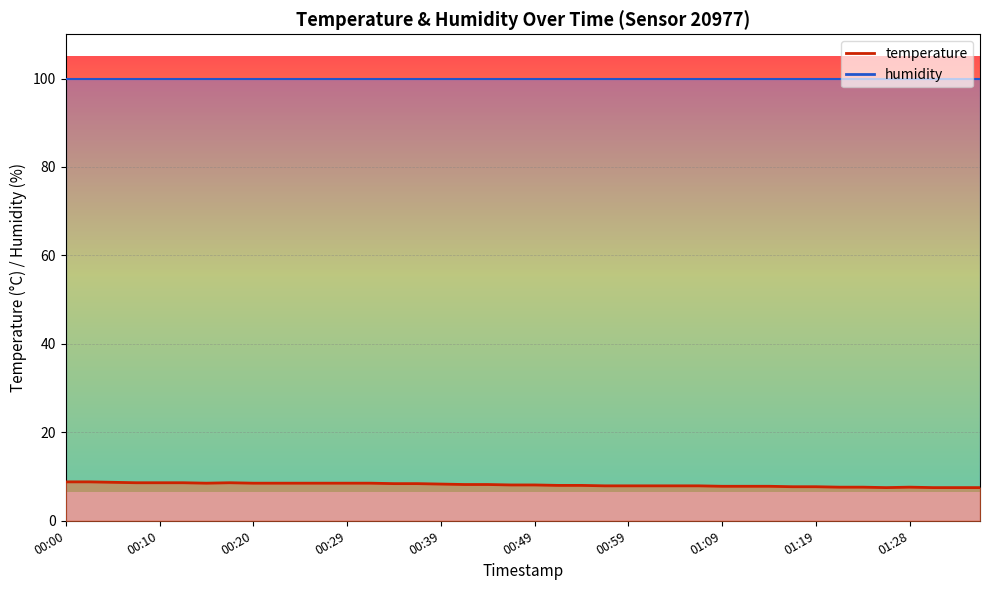

What value does the humidity series have at 18?

99.9